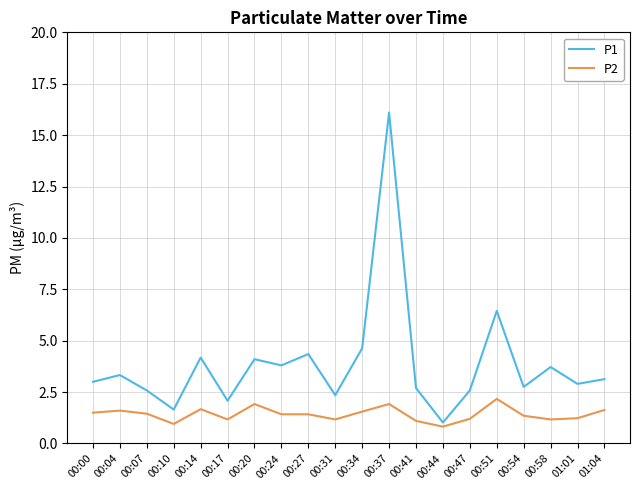

True or false: P2 has a value of 0.4 at 00:17.

False